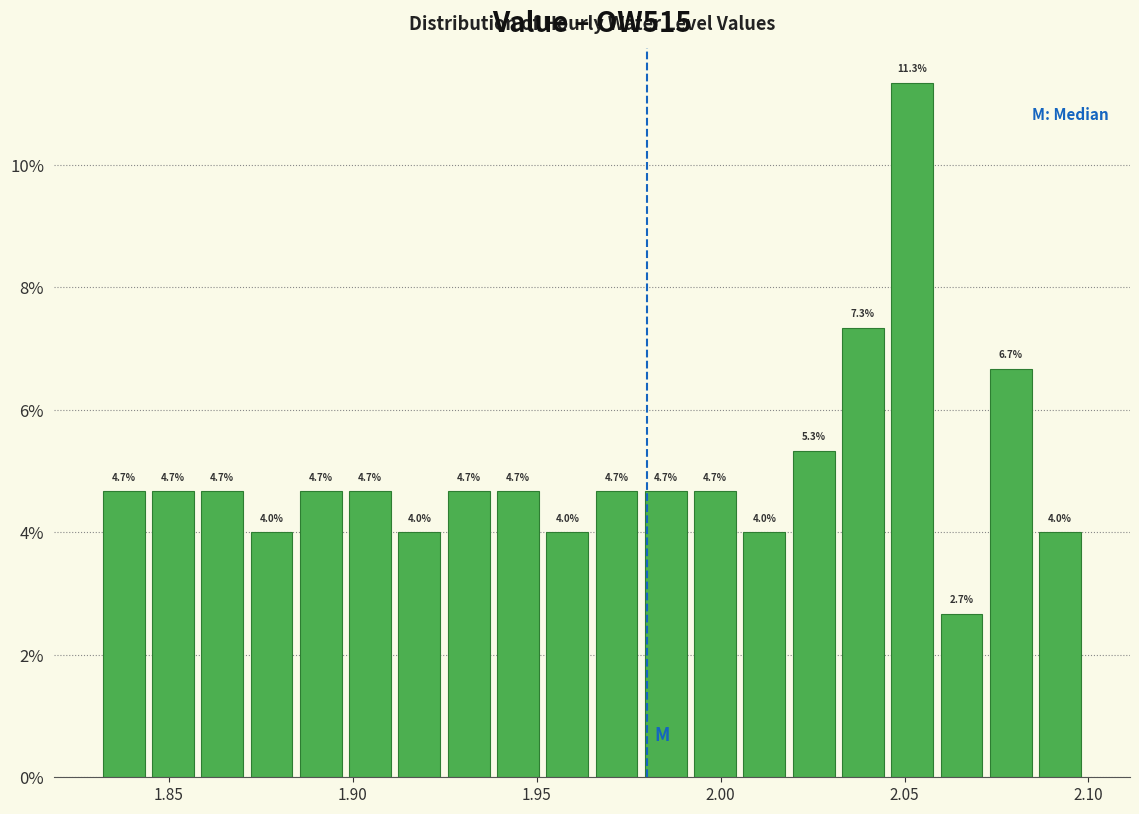

Read against the x-axis, roughly where is the centre of the tallest bar?

2.050